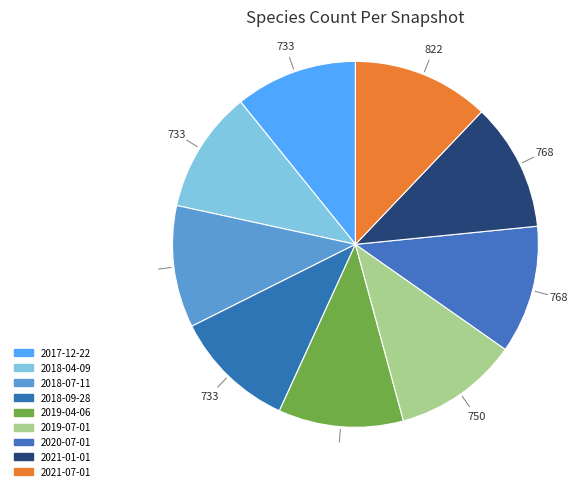

How many slices are in this pie chart?

9